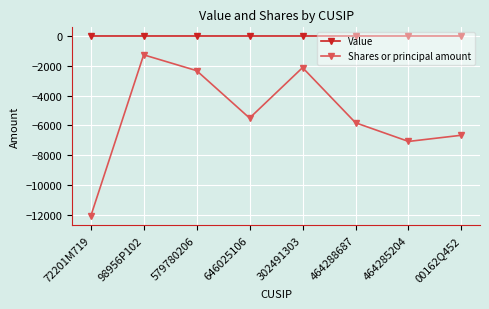

List the series in order of their overall mean, lowest first.

Shares or principal amount, Value